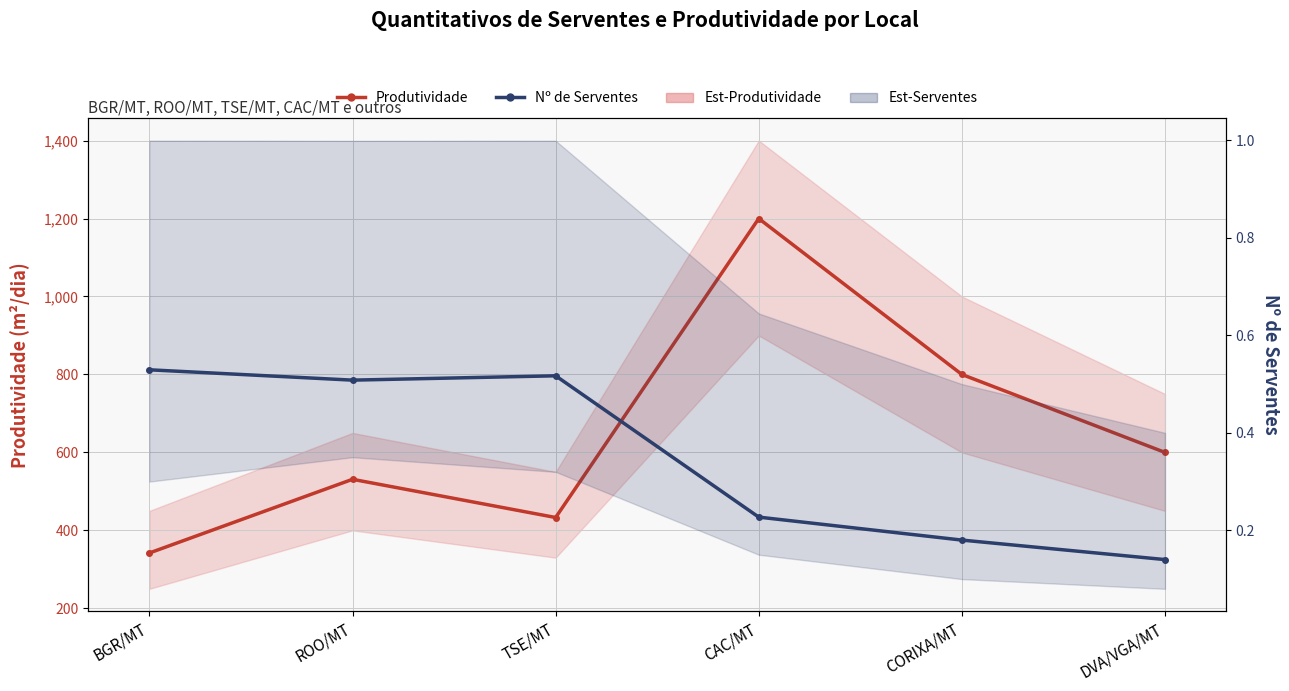

True or false: Nº de Serventes has a value of 0.5 at TSE/MT.

True